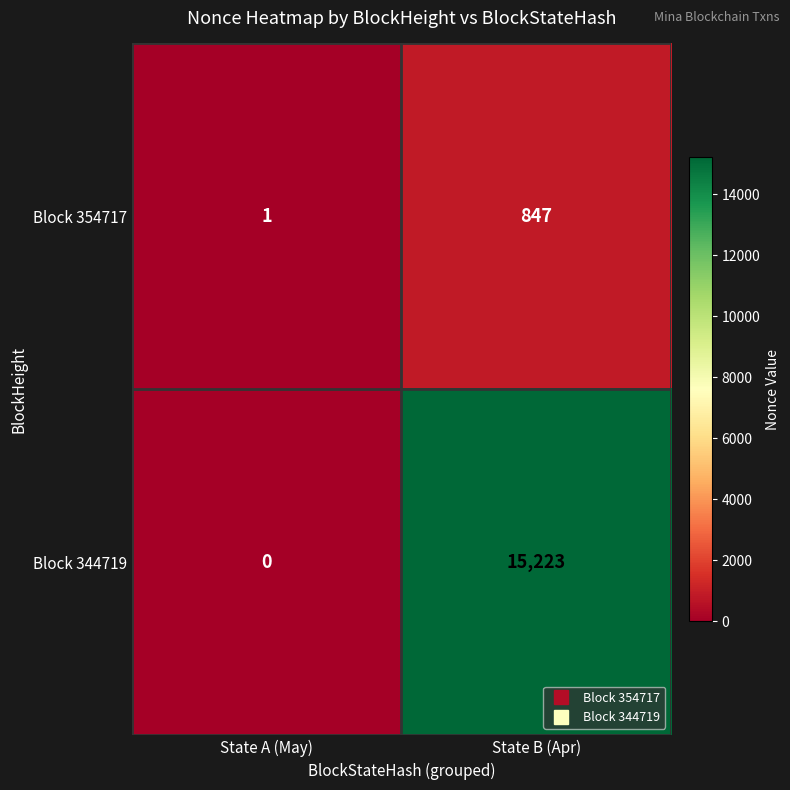

Rank the series at State B (Apr) from lowest to highest value.

Block 354717, Block 344719